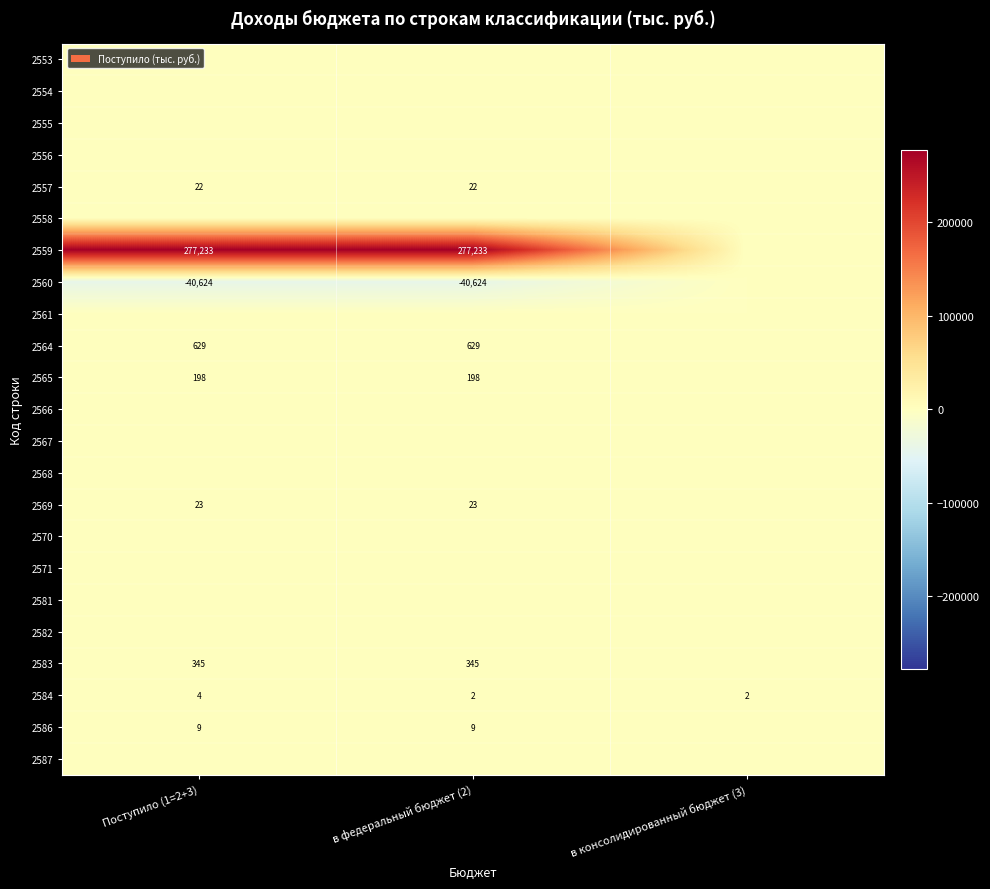

At how many categories does at least one series exceed -19030?

3